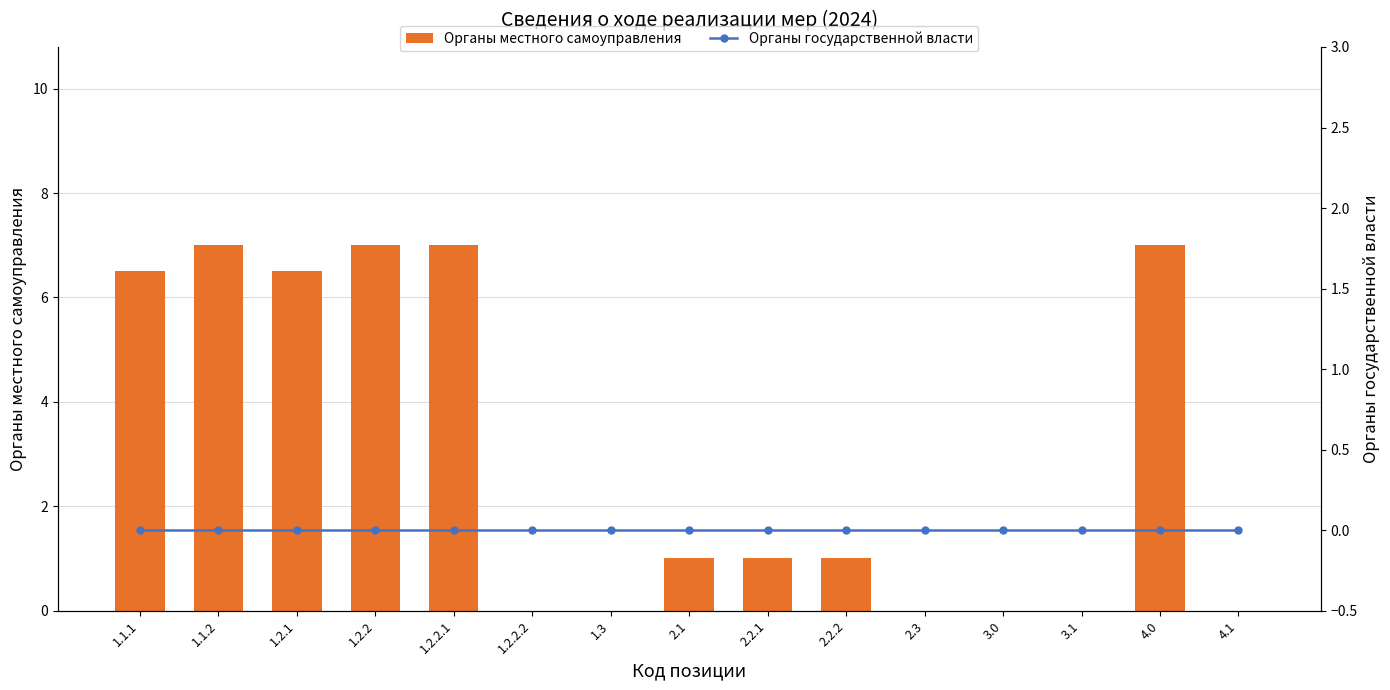

Does the chart contain any negative values?

No